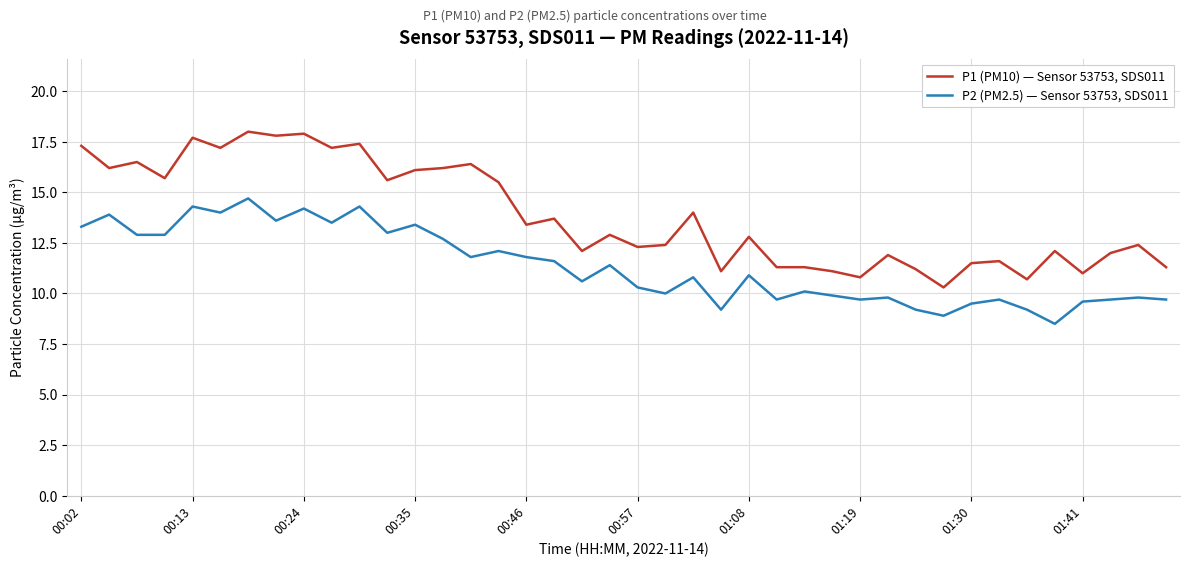

True or false: P1 (PM10) — Sensor 53753, SDS011 and P2 (PM2.5) — Sensor 53753, SDS011 intersect in this chart.

False